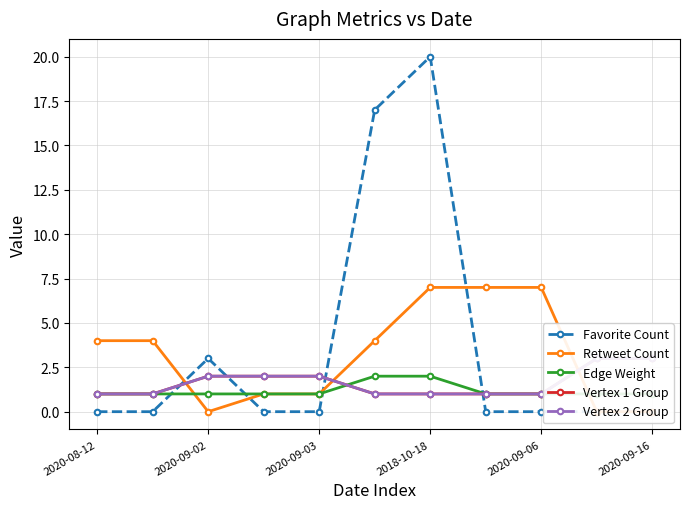

The value of Vertex 1 Group at 2020-09-02 is 3. True or false?

False